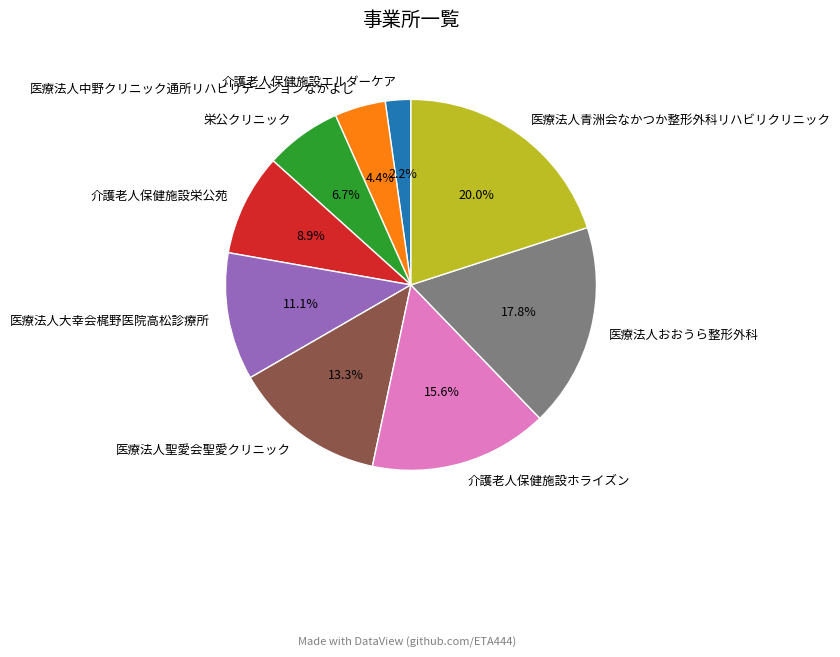

Is there any slice that represents more than half of the pie?

No